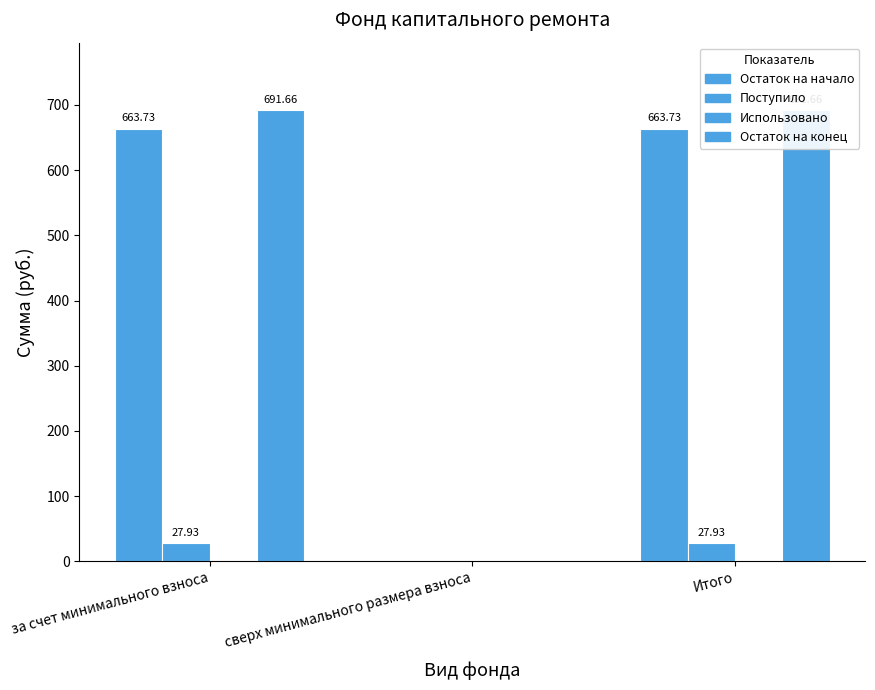

Which category has the lowest value in the Поступило series?

сверх минимального размера взноса